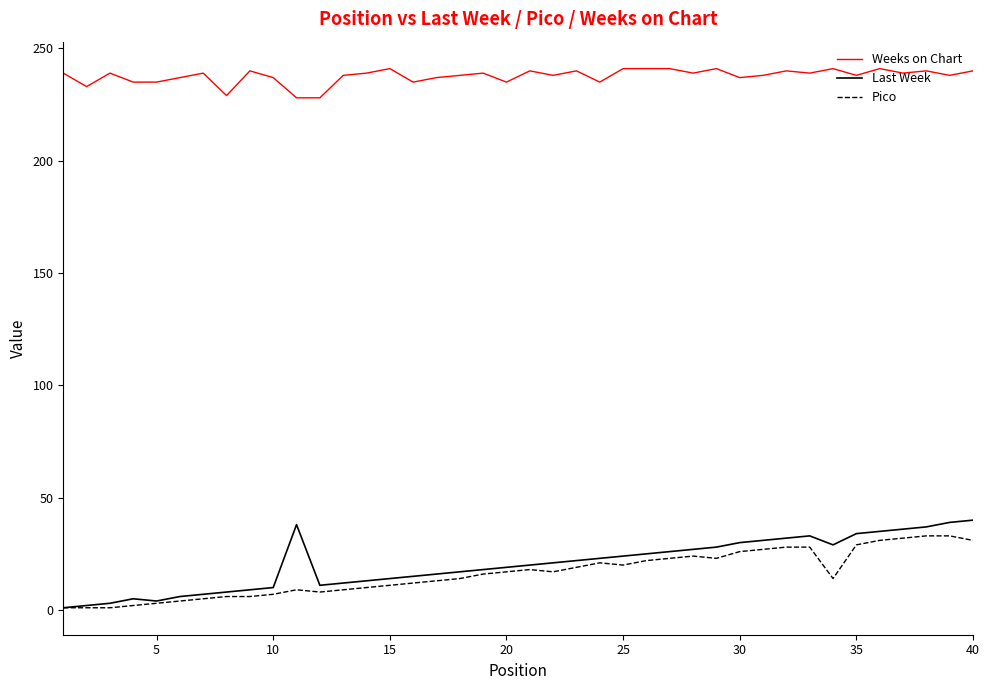

True or false: Pico and Weeks on Chart intersect in this chart.

False